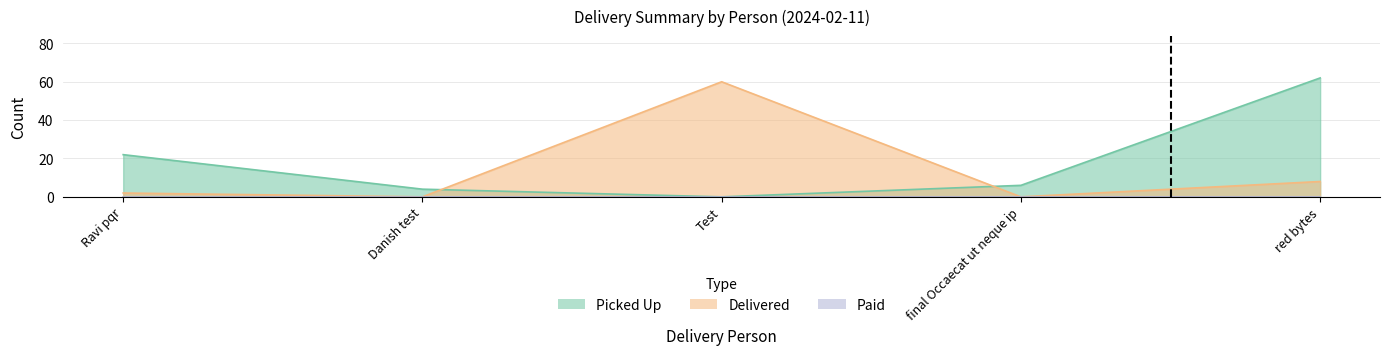

What is the approximate value of Delivered at Test, to the nearest 10?

60